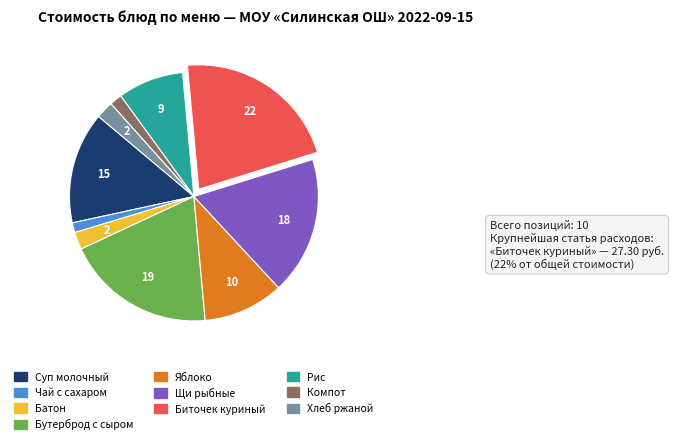

How many slices are in this pie chart?

10